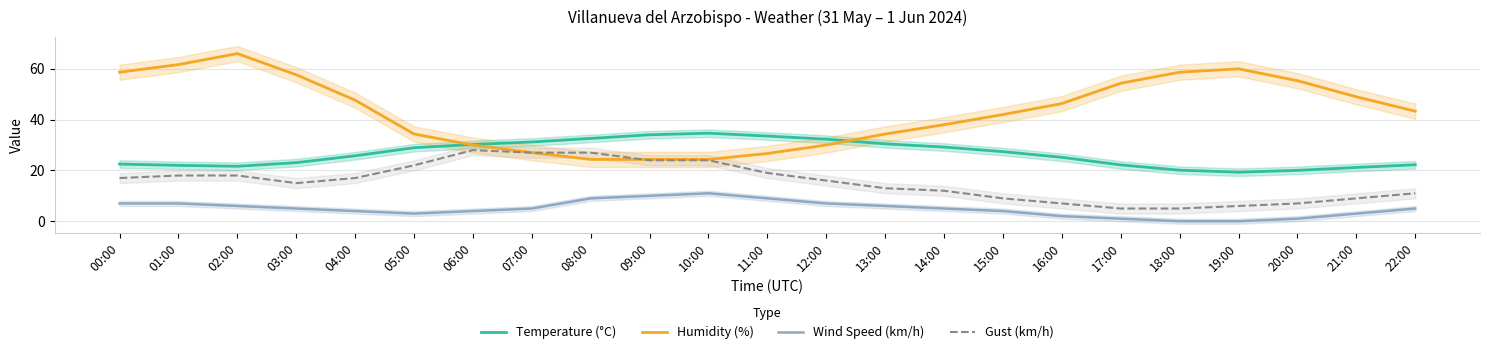

Does the chart have visible grid lines?

Yes